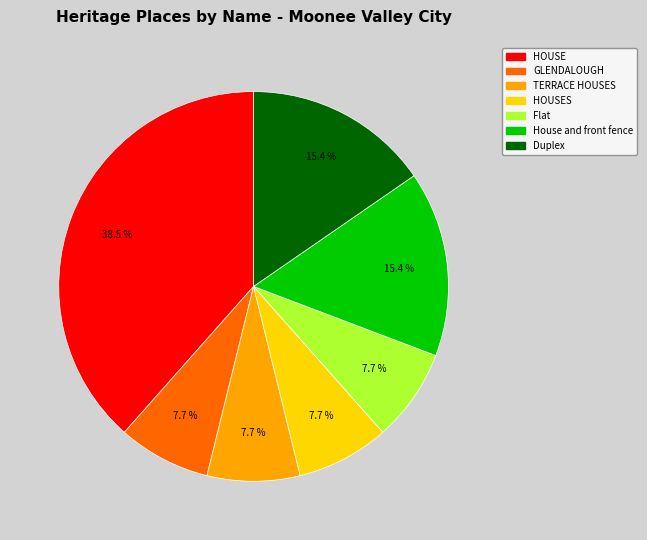

Does HOUSE account for over 50% of the chart?

No